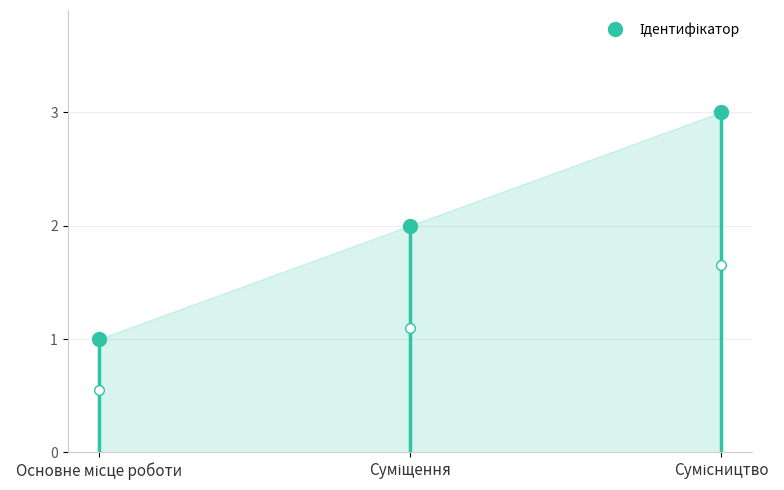

Approximately how many times larger is the value at Суміщення compared to Сумісництво?

0.7